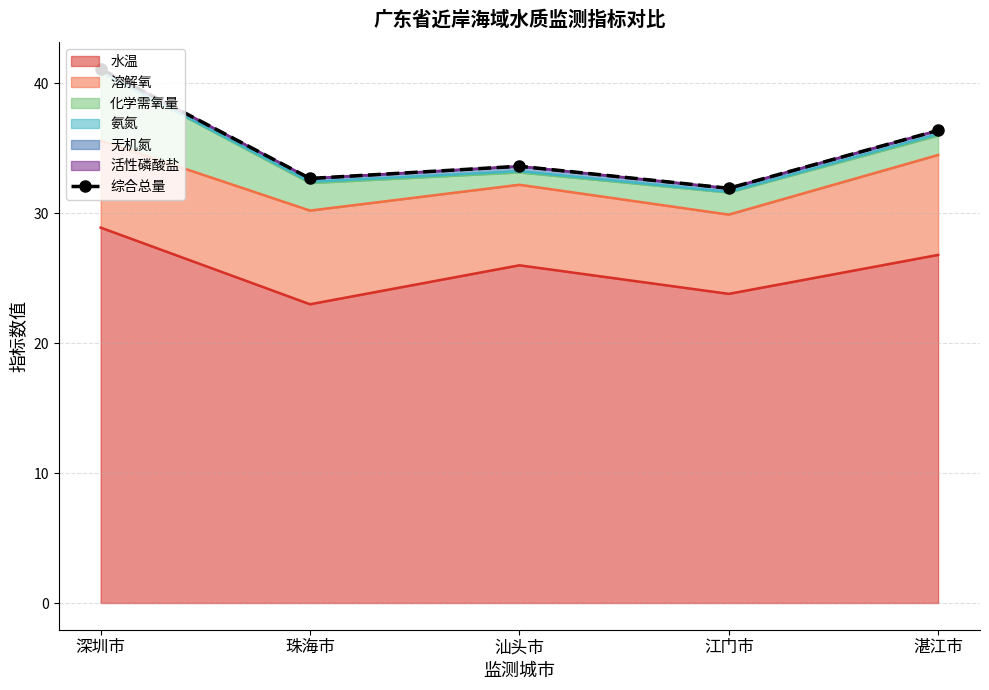

Which has a higher value, 深圳市 or 湛江市?

深圳市